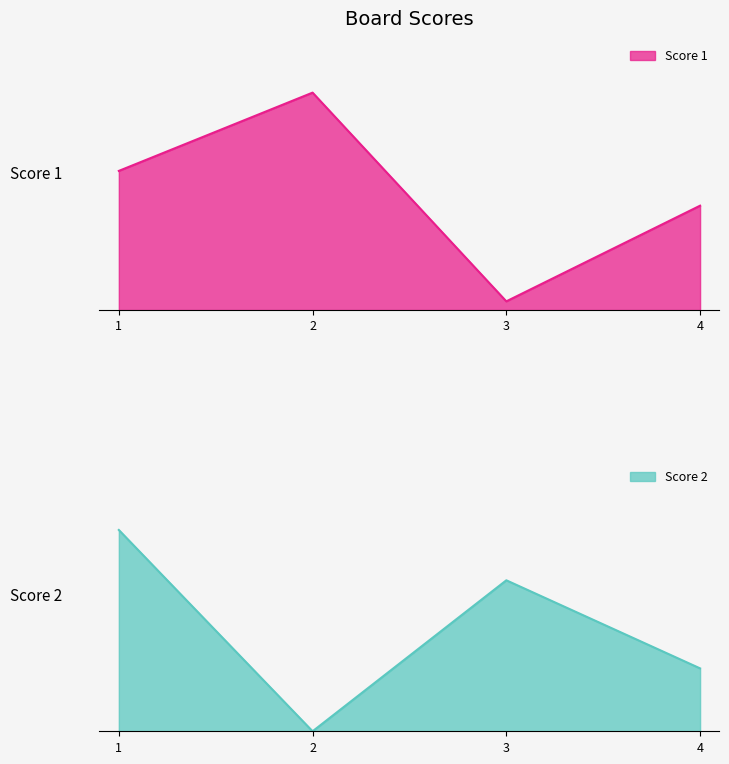

Read the Score 2 value at 3.

12